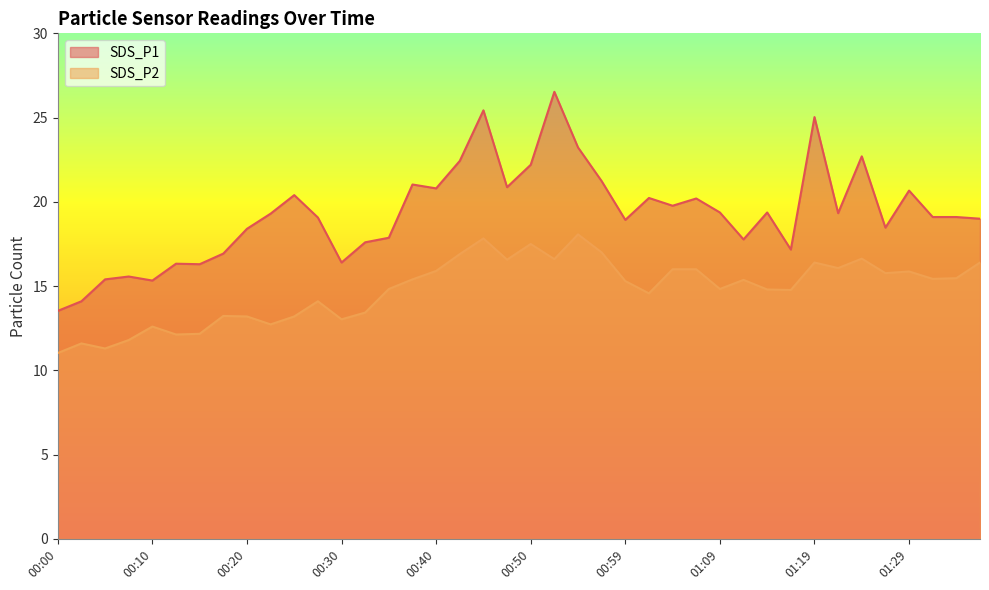

Is the value of SDS_P1 at 00:37 greater than the value of SDS_P2 at 01:17?

Yes